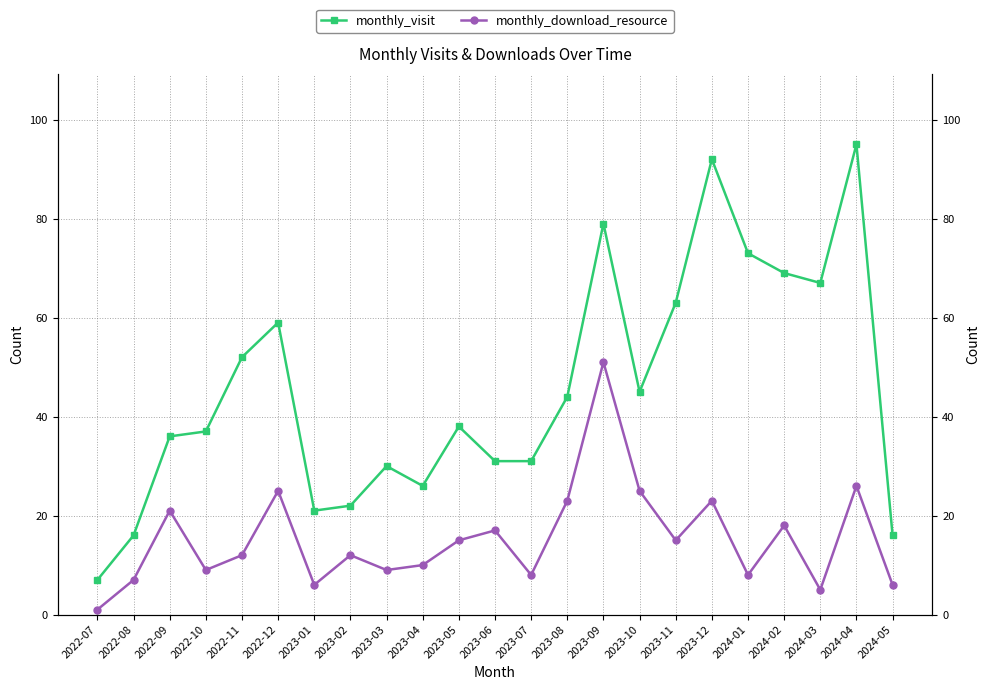

Where is the first local minimum for monthly_visit?

2023-01